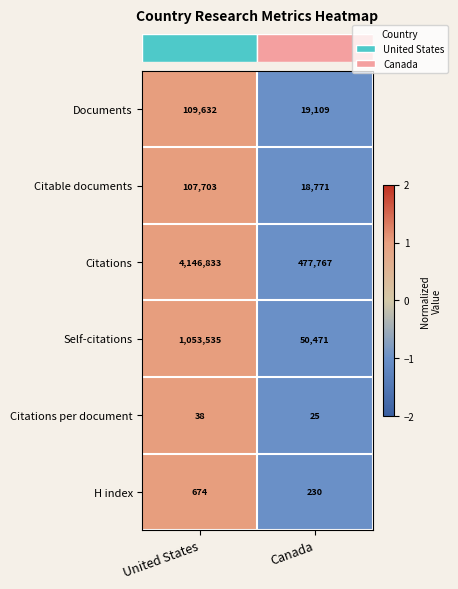

Which series changed the most between United States and Canada?

Citations